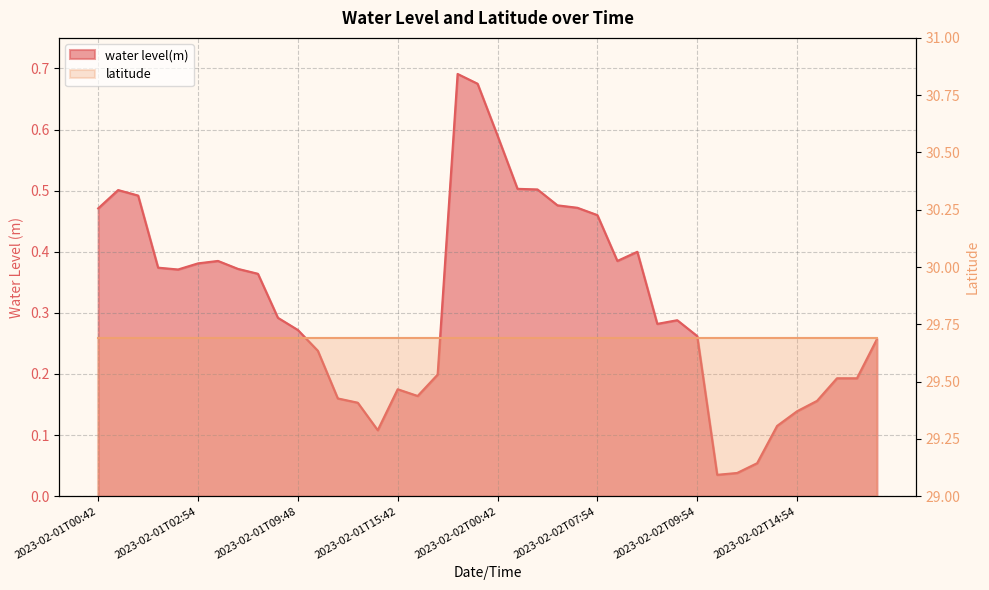

Between 2023-02-02T07:54 and 2023-02-02T09:54, which is larger?

2023-02-02T07:54